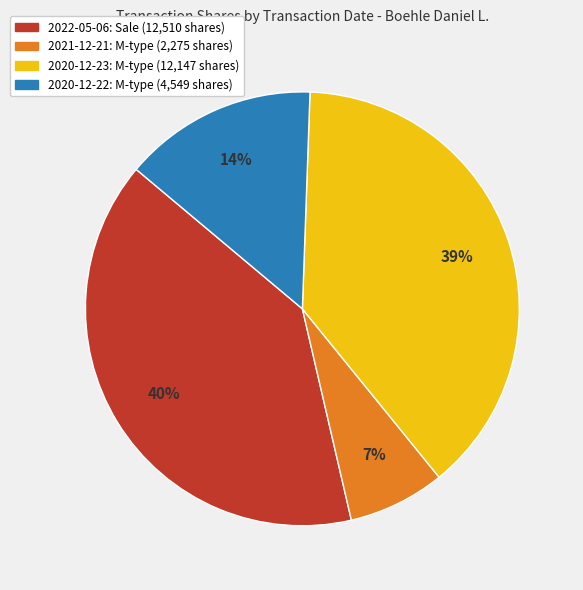

Count the number of slices in the pie.

4